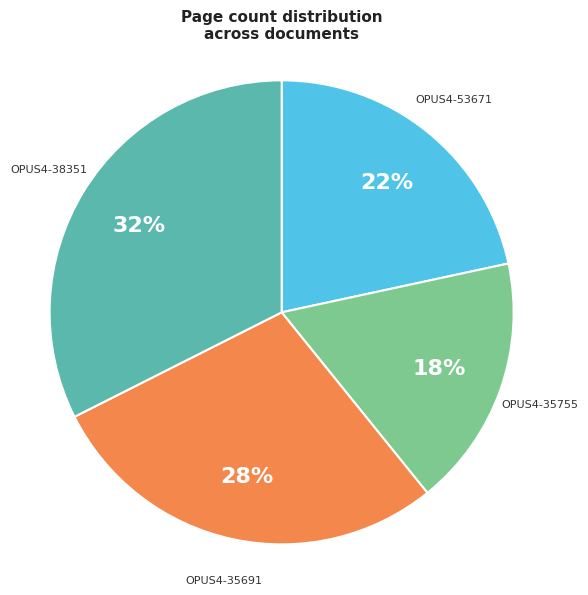

Is OPUS4-35755 the majority of the pie?

No